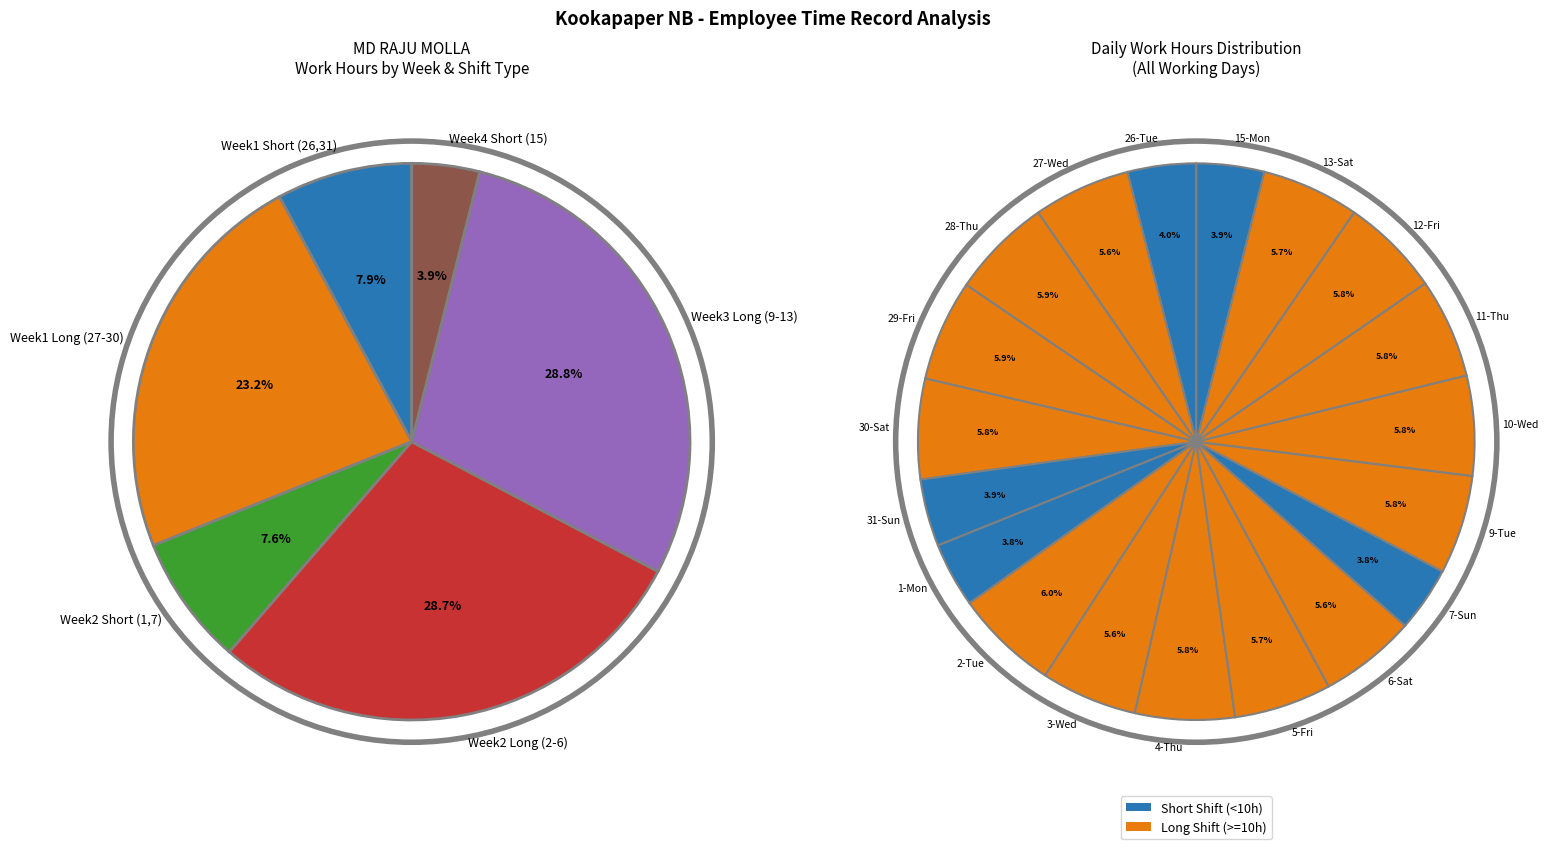

True or false: 10-Wed accounts for 6% of the total.

True